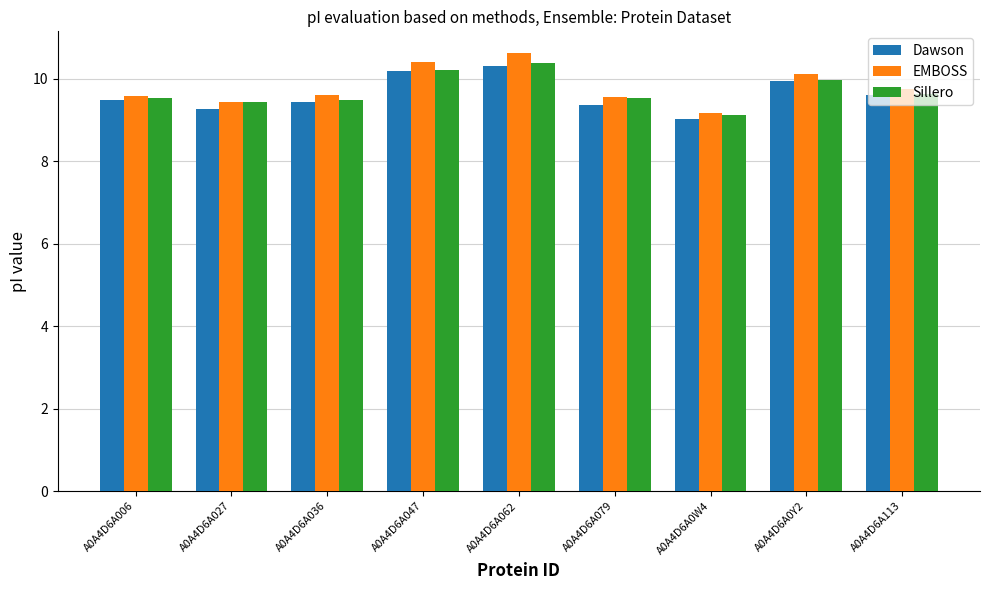

What position from the right is A0A4D6A0Y2?

2